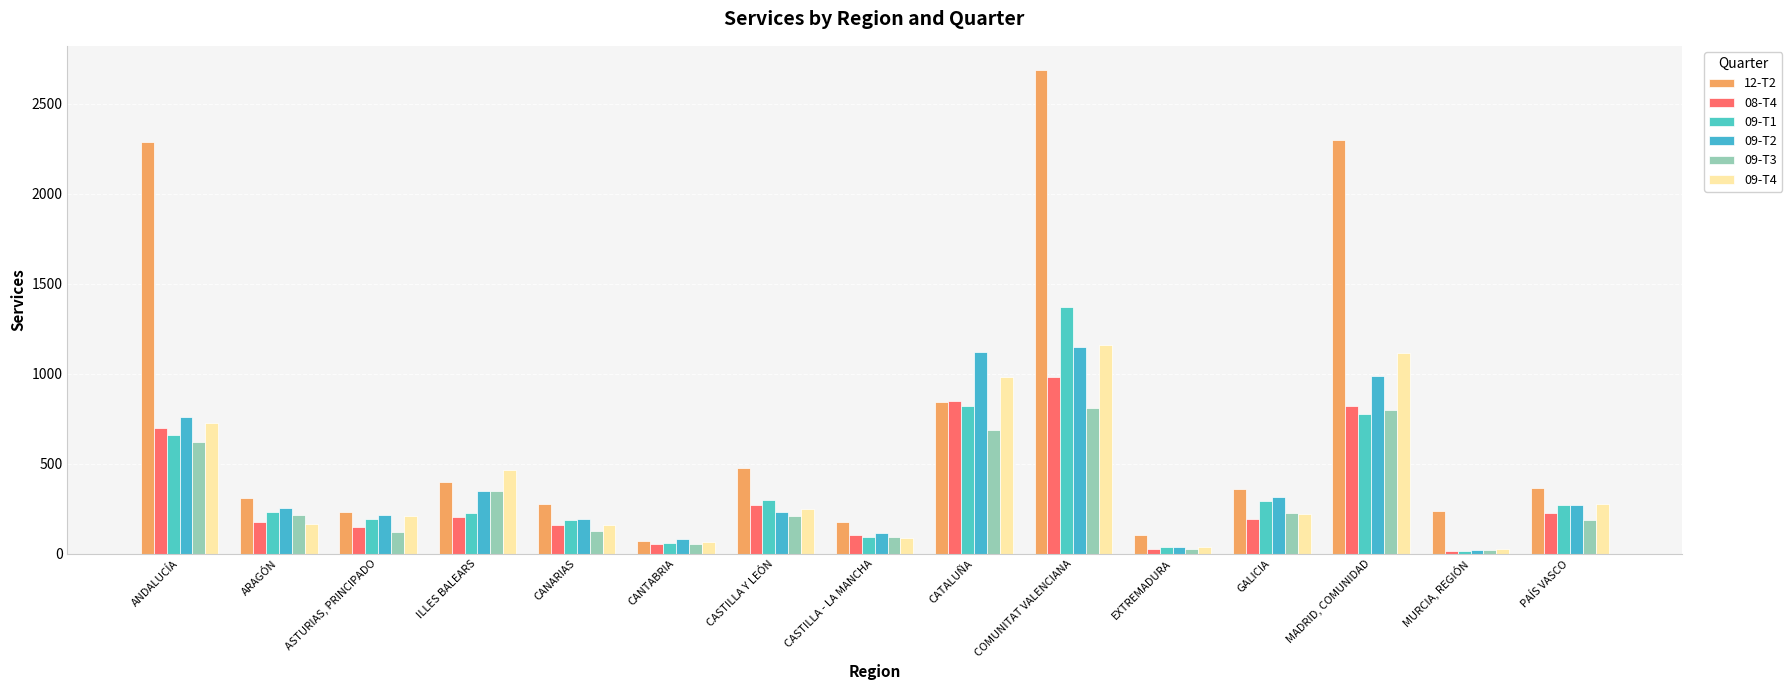

What is the sum of the 09-T2 values at ASTURIAS, PRINCIPADO and CATALUÑA?

1333